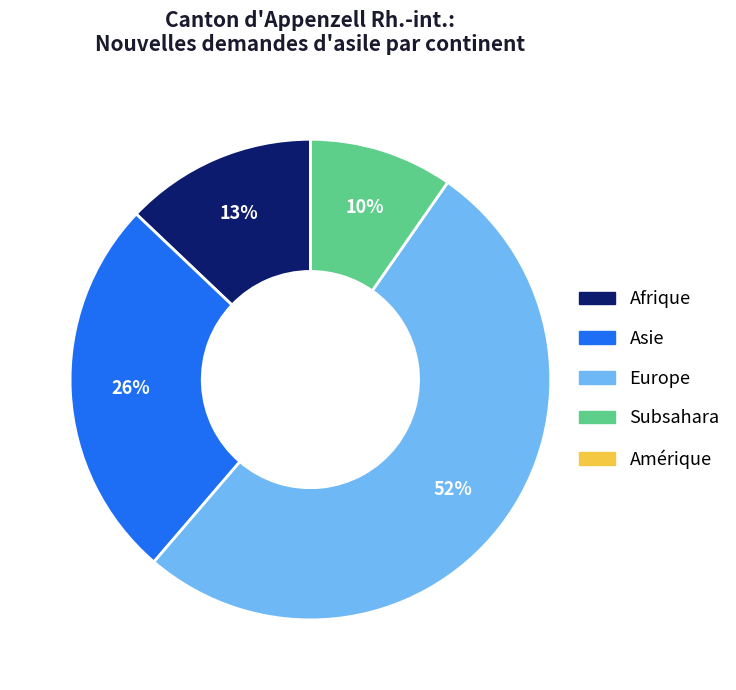

Which category has the biggest portion of the pie?

Europe